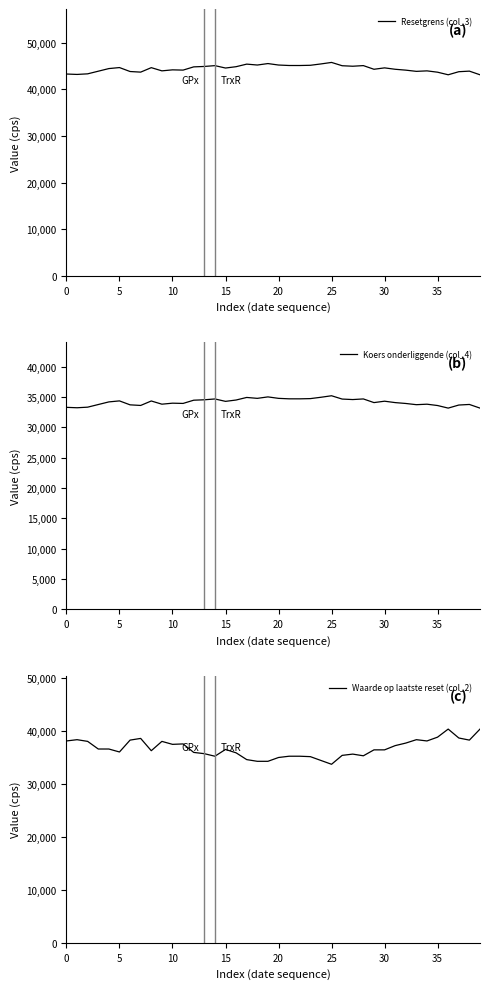

True or false: Waarde op laatste reset (col_2) and Resetgrens (col_3) intersect in this chart.

False